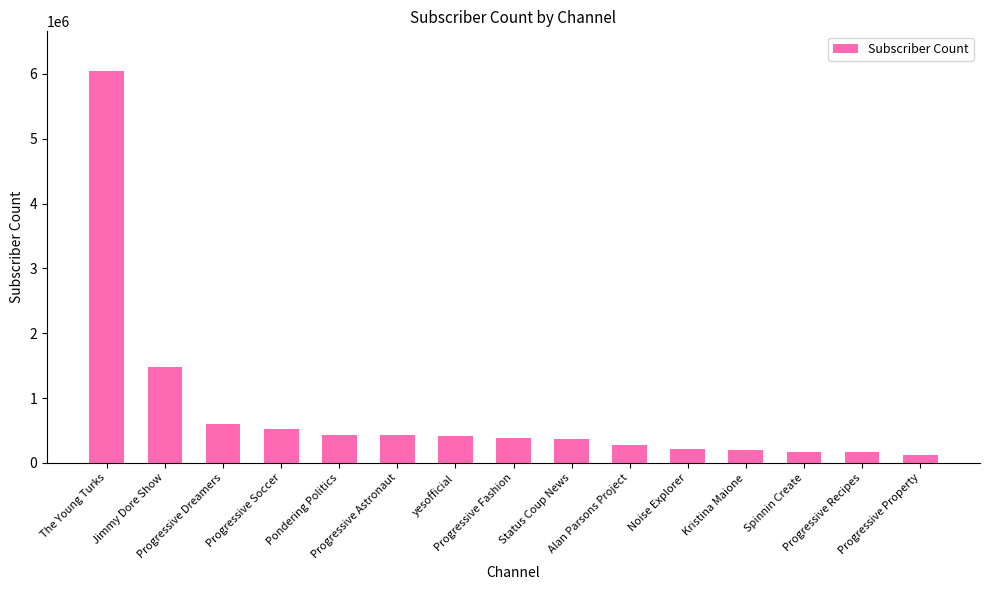

What is the value of the 12th bar from the left?

203000